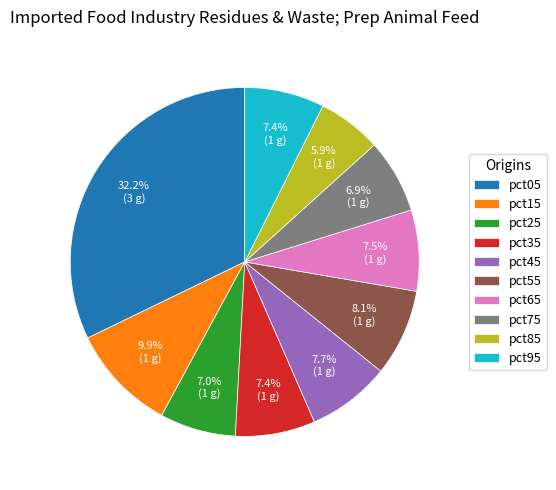

Does pct05 account for over 50% of the chart?

No